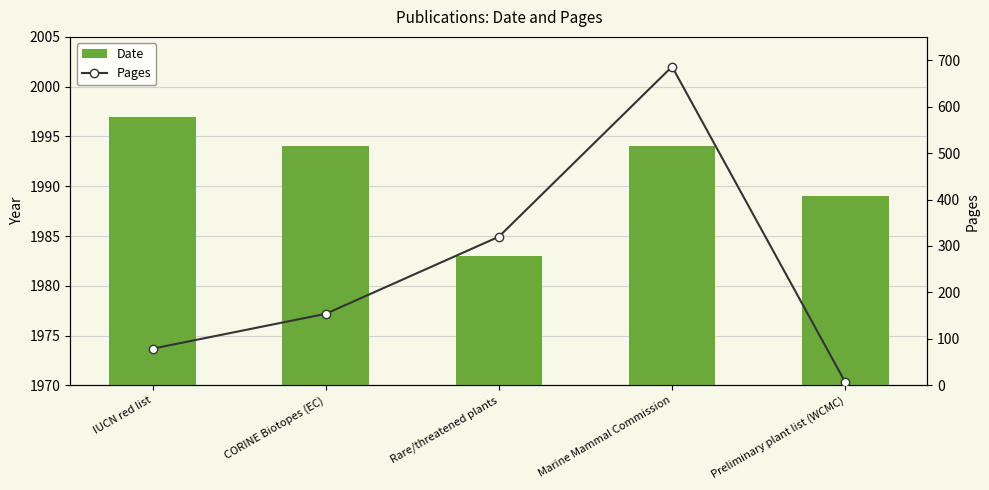

Which series changed the most between IUCN red list and Preliminary plant list (WCMC)?

Pages